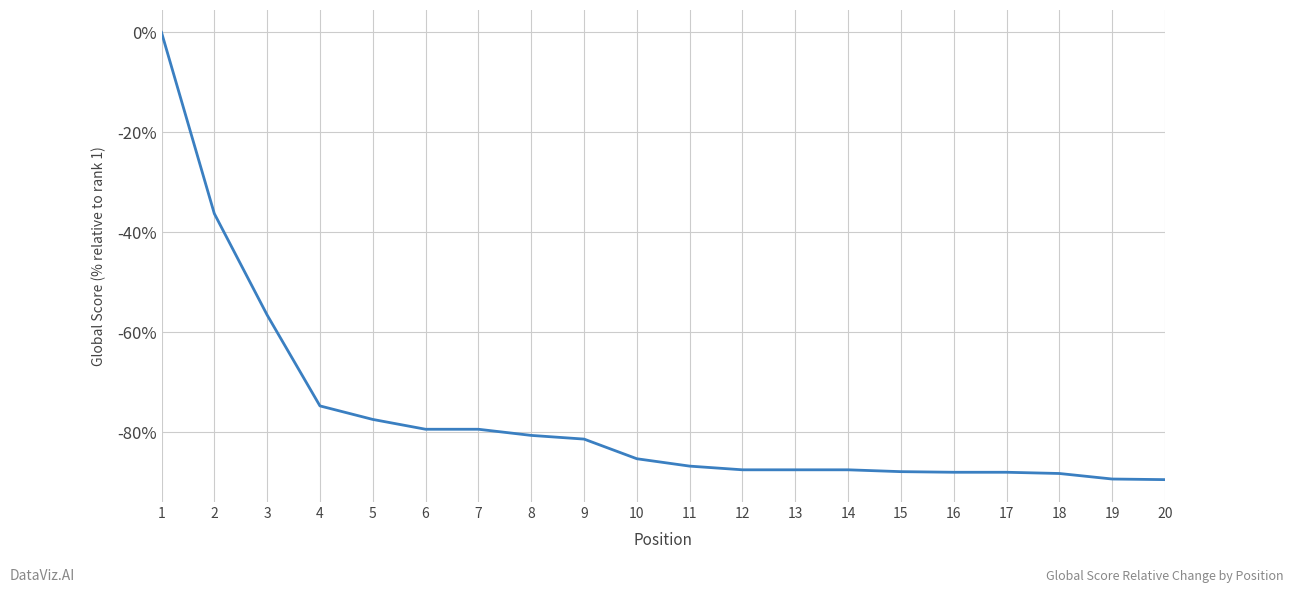

What is the smallest value displayed?

-89.4